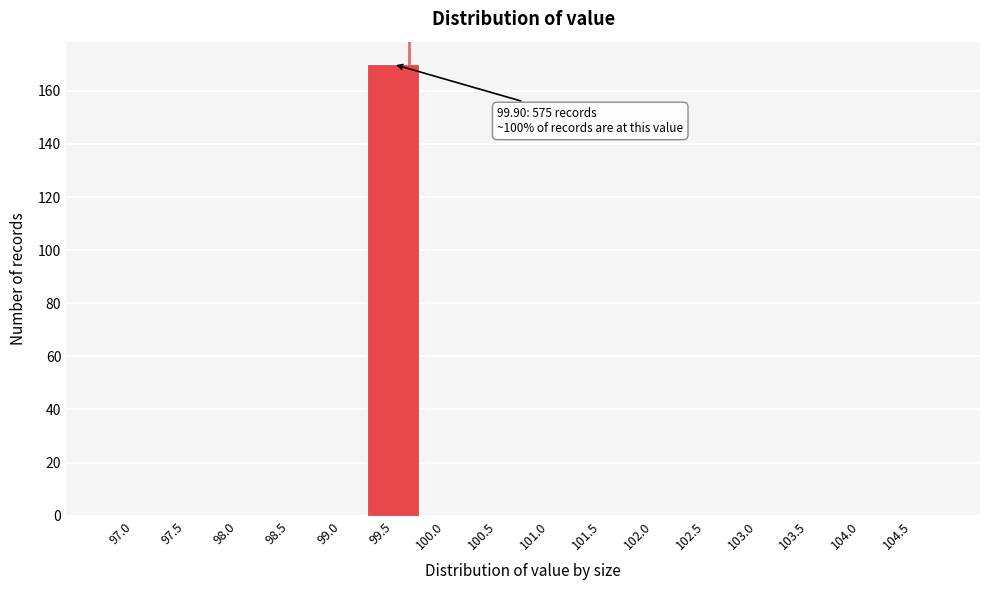

Reading left to right, what are all the values shown in this chart?

97.0=0	97.5=0	98.0=0	98.5=0	99.0=0	99.5=170	100.0=0	100.5=0	101.0=0	101.5=0	102.0=0	102.5=0	103.0=0	103.5=0	104.0=0	104.5=0